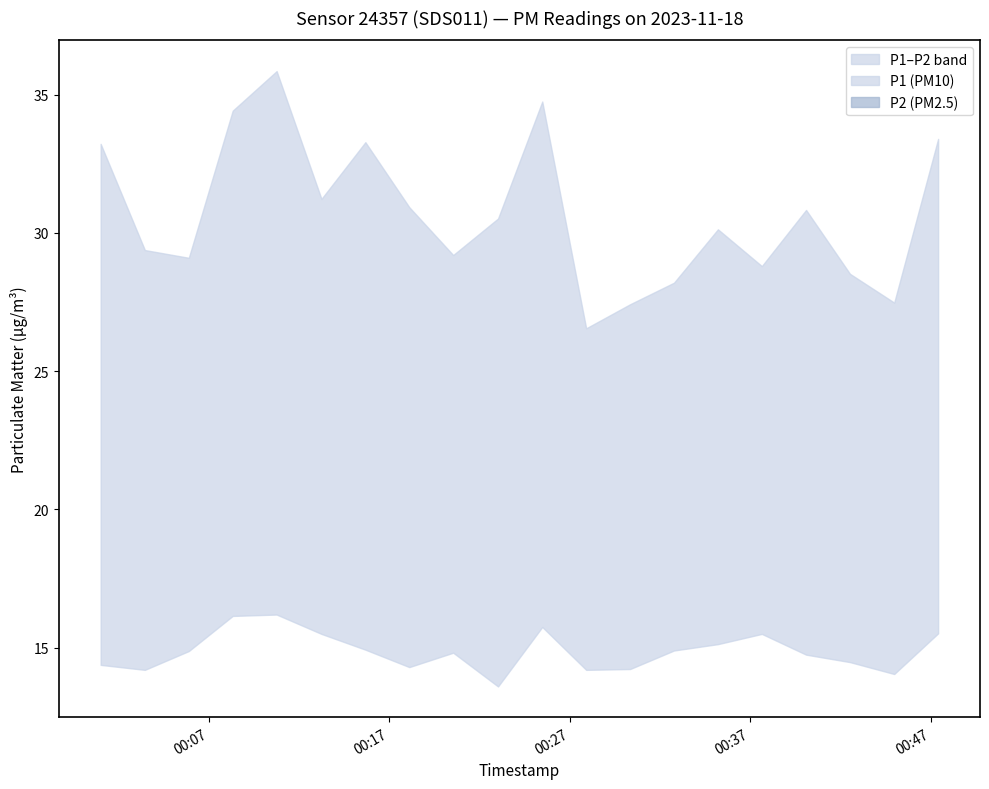

At which label does P1 reach its peak?

2023-11-18T00:10:46